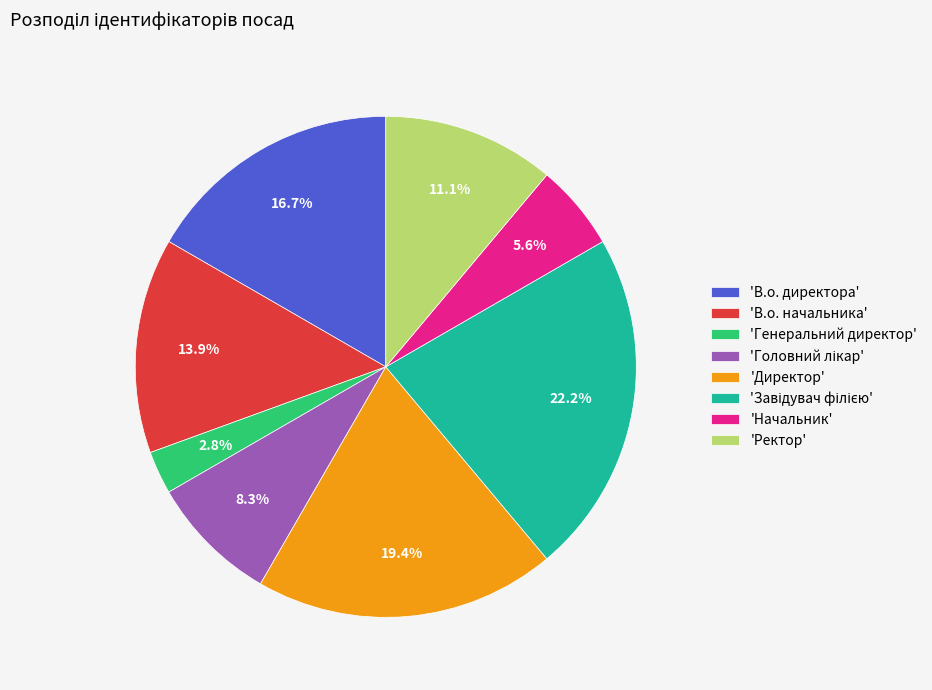

How many slices are in this pie chart?

8